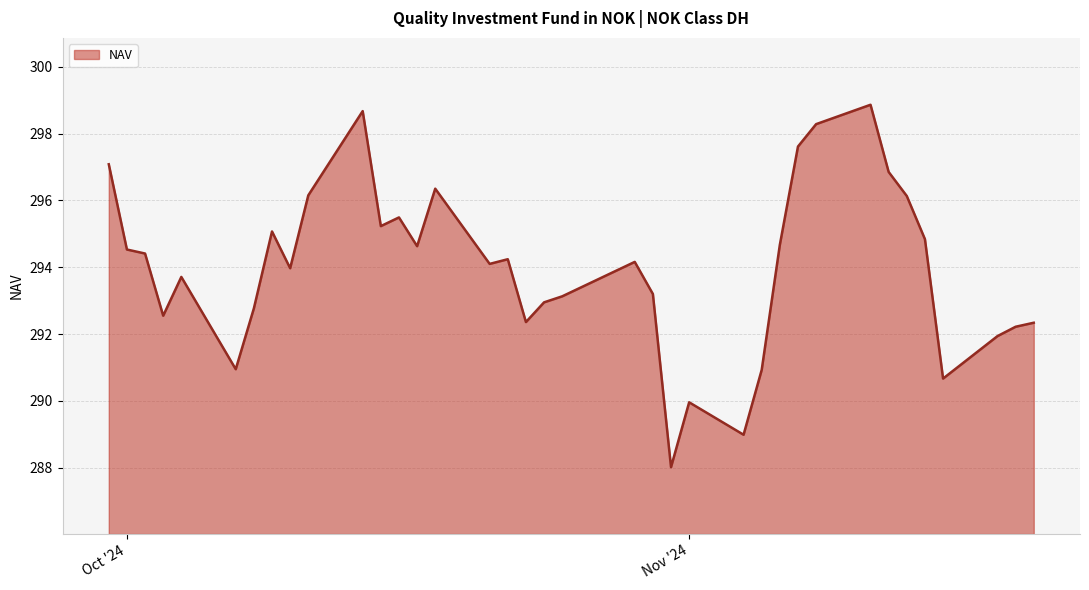

What is the greatest value displayed?

298.9